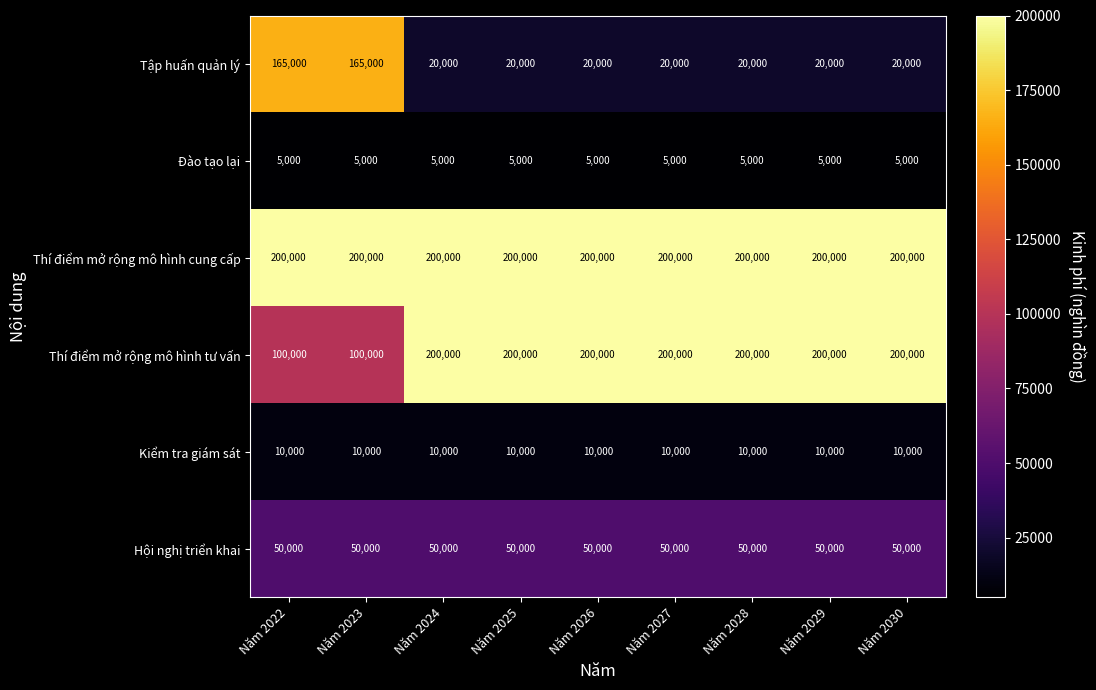

What is the approximate value of Đào tạo lại at Năm 2030?

5000